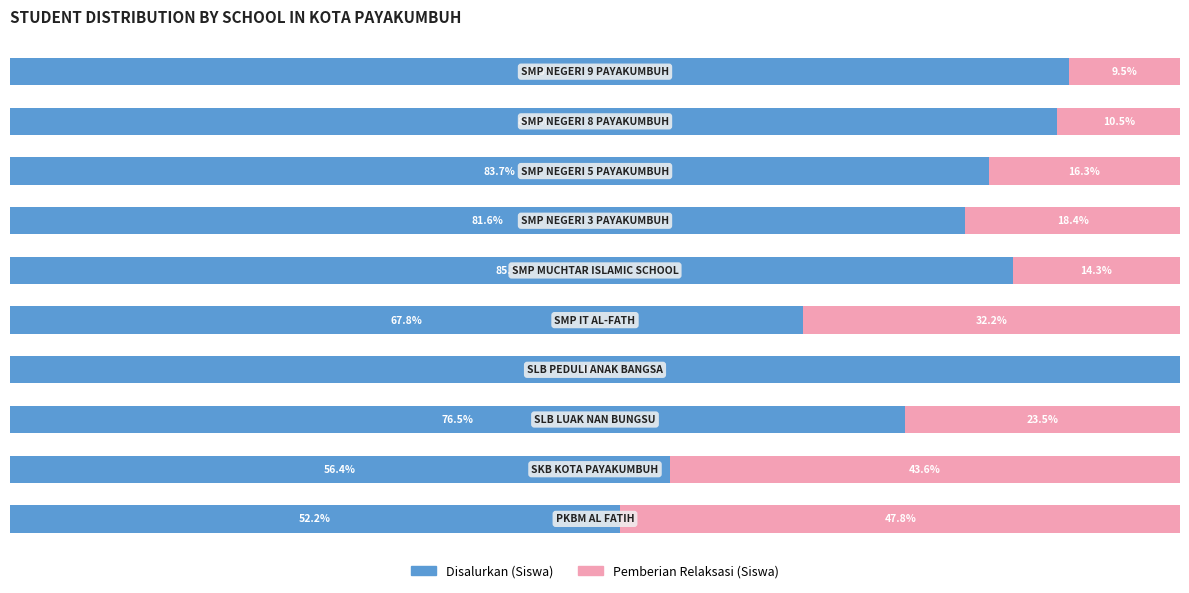

What are all the series names shown in the legend?

Disalurkan (Siswa), Pemberian Relaksasi (Siswa)